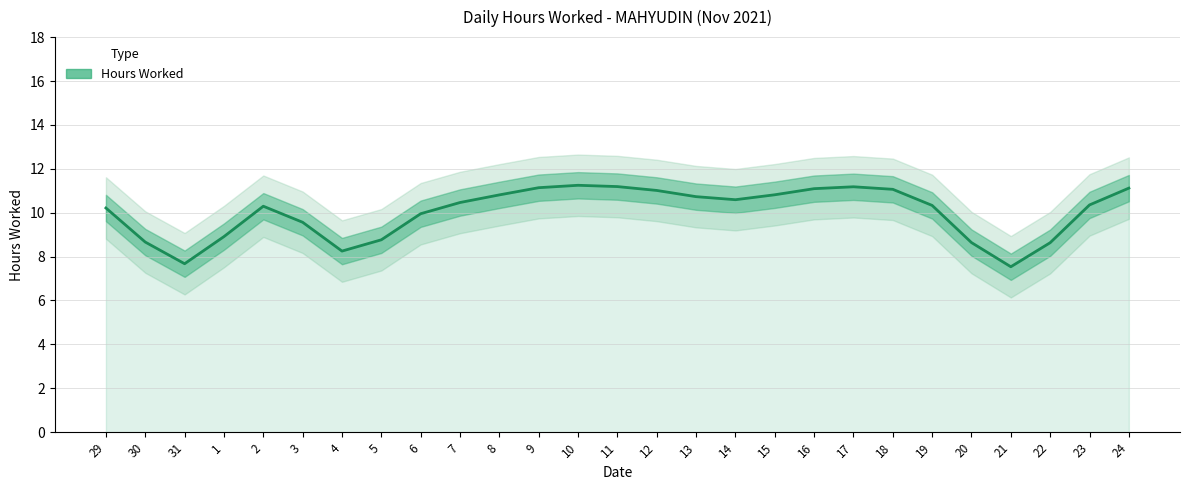

List the labels in order of value, smallest first.

21, 31, 4, 22, 20, 30, 5, 1, 3, 6, 29, 2, 19, 23, 7, 14, 13, 8, 15, 12, 18, 16, 24, 9, 17, 11, 10